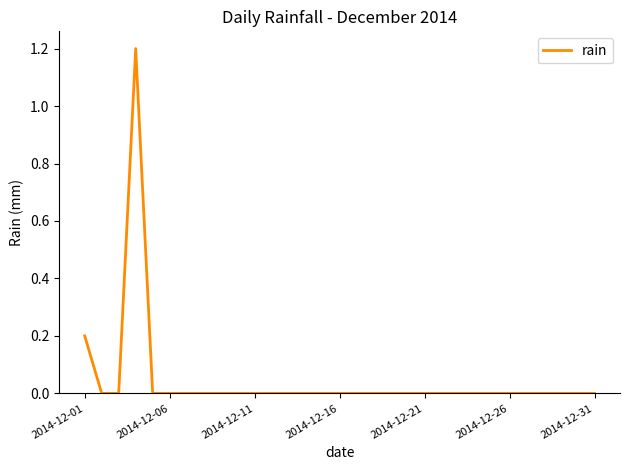

How many lines are shown in the chart?

1